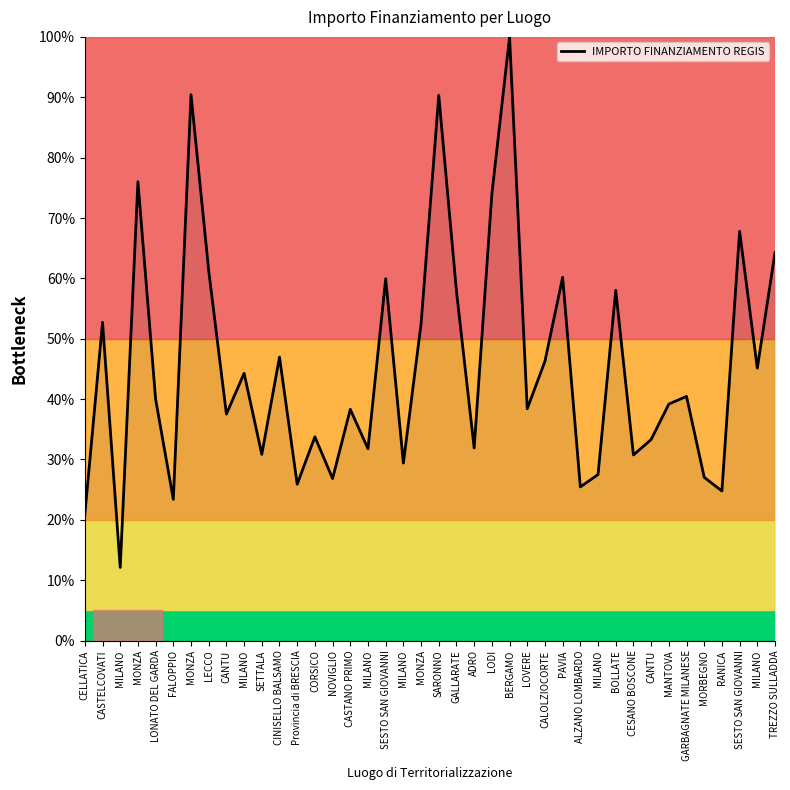

How many interior local valleys (lower than both neighbors) does the data have?

14